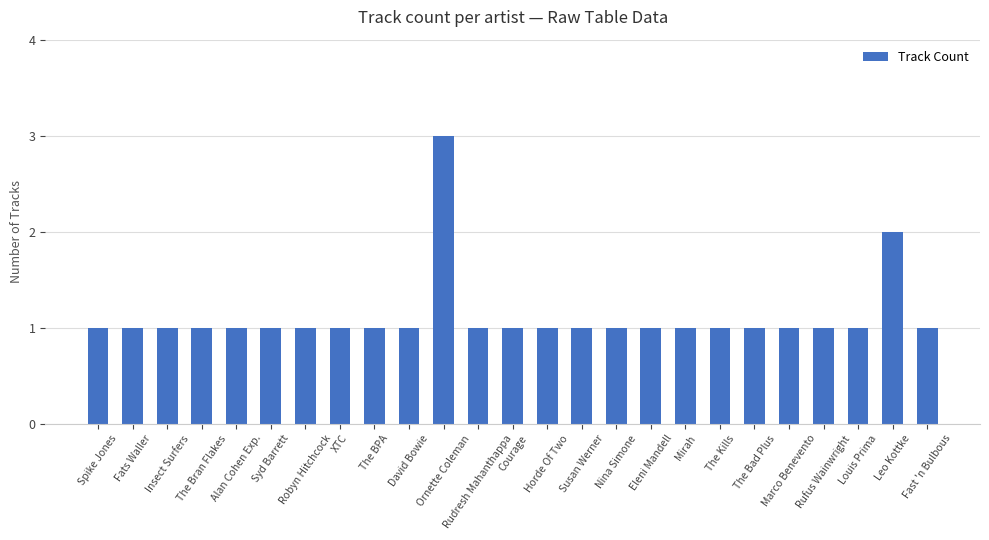

What is the smallest value displayed?

1